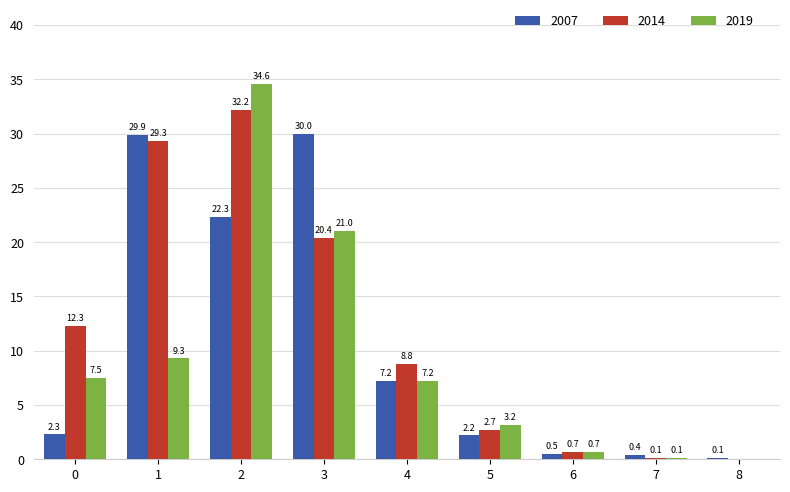

Are the bars horizontal?

No